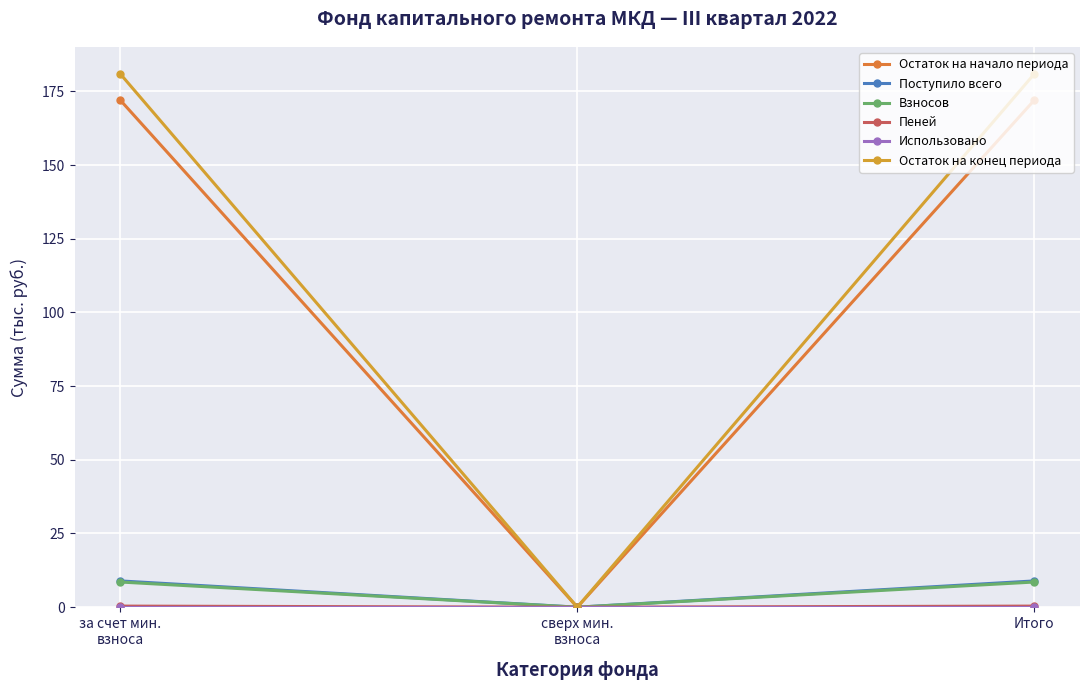

What is the label of the 3rd point from the left?

Итого